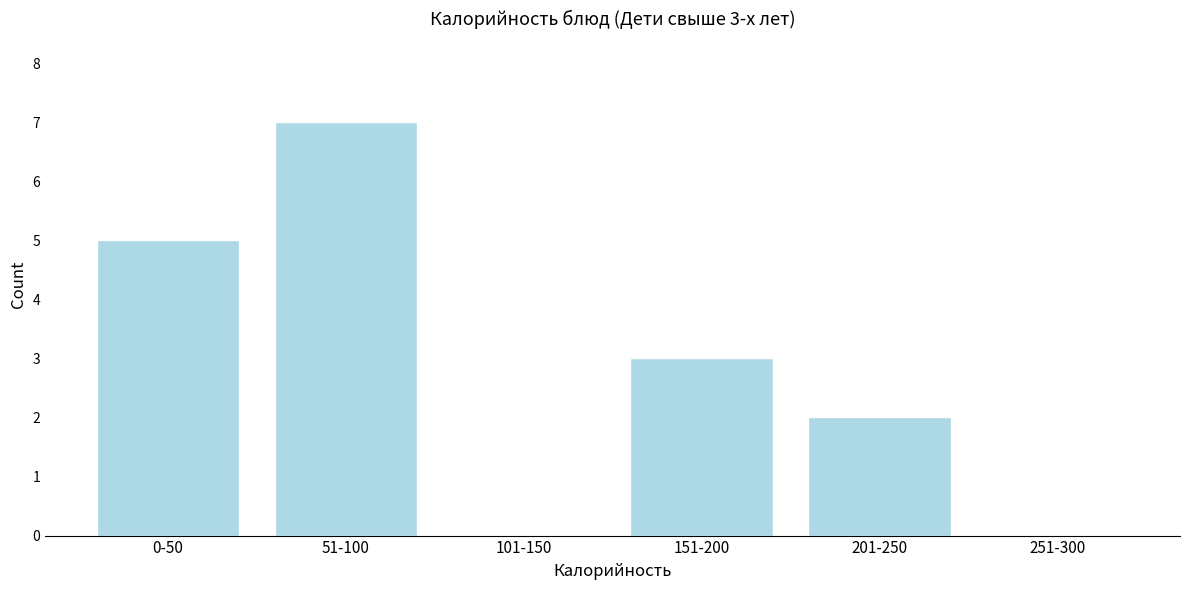

Reading left to right, what are all the values shown in this chart?

0-50=5	51-100=7	101-150=0	151-200=3	201-250=2	251-300=0